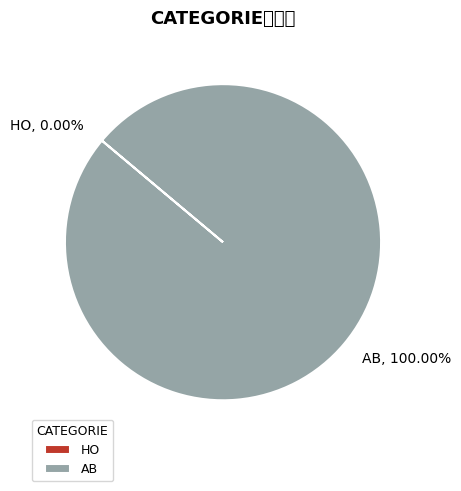

How many segments does this pie chart have?

2